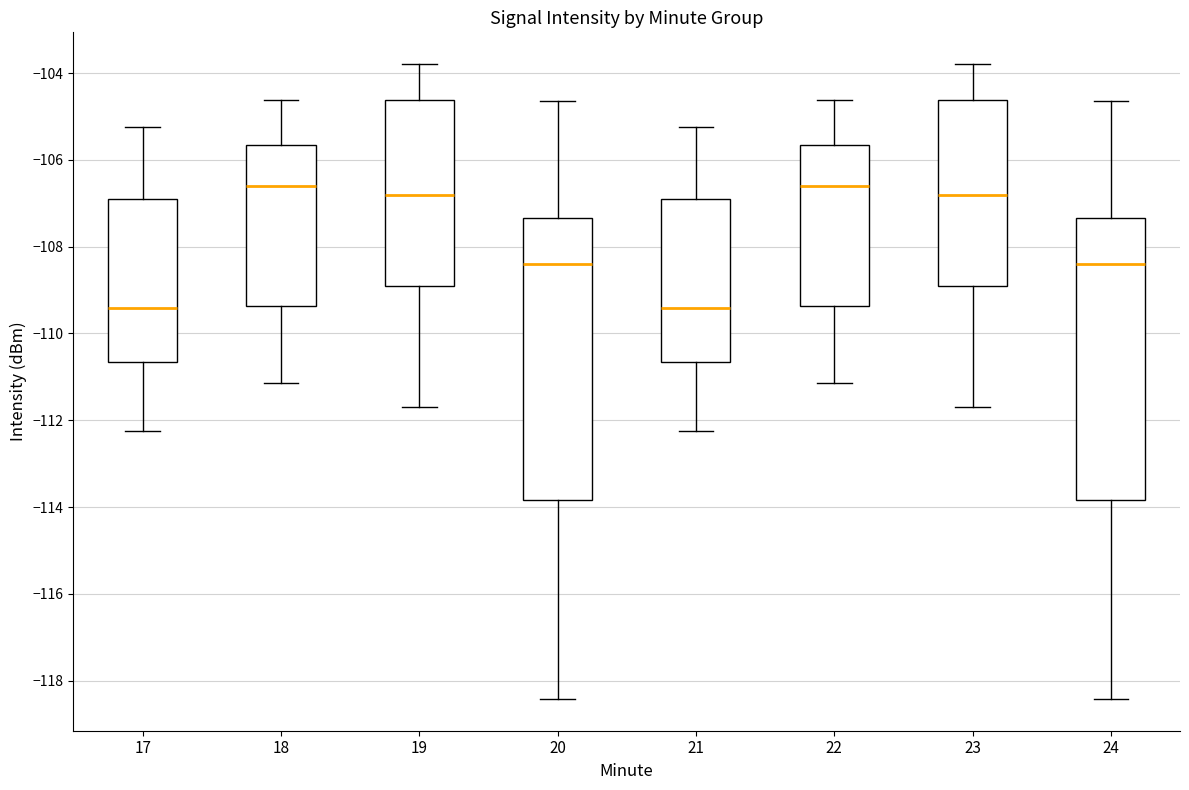

Where does the upper whisker of the box at x = 18 end on the y-axis? The values are not printed on the chart, so give them approximately, as read against the axis.

-104.6